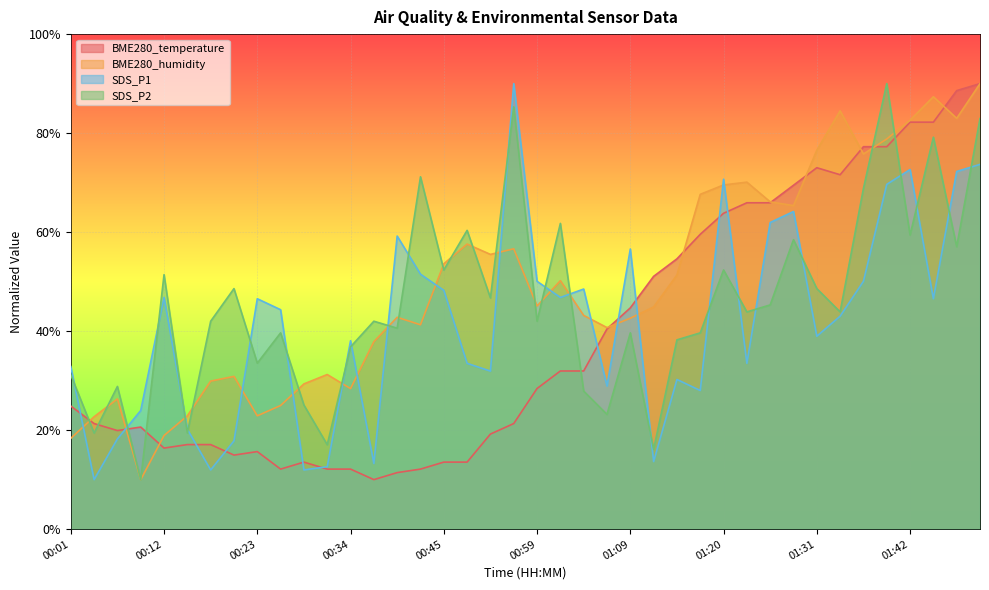

What is the average value of the SDS_P1 series?

41.6